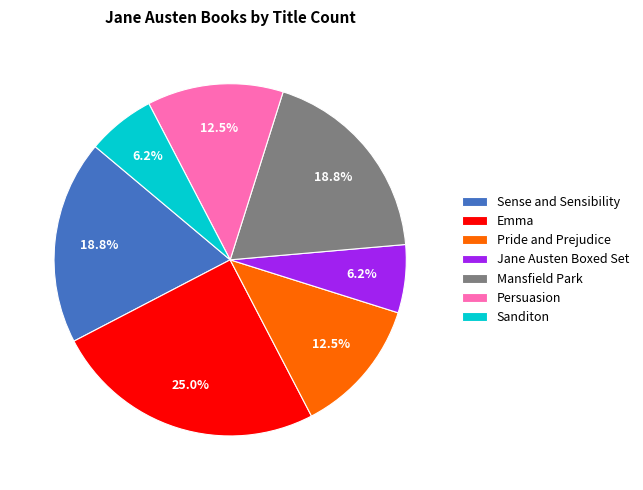

Is there a majority slice in this chart?

No